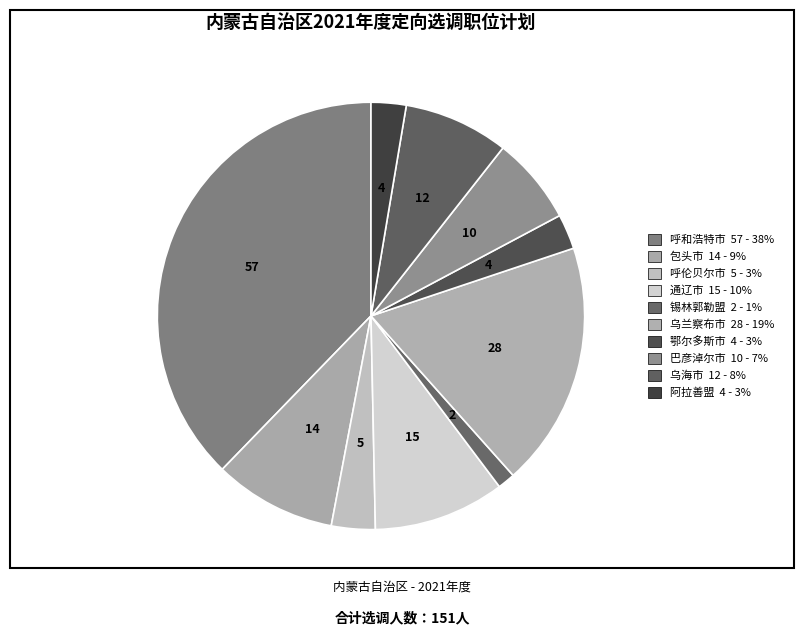

To the nearest percent, what is the combined percentage of 阿拉善盟 and 呼和浩特市?

40%